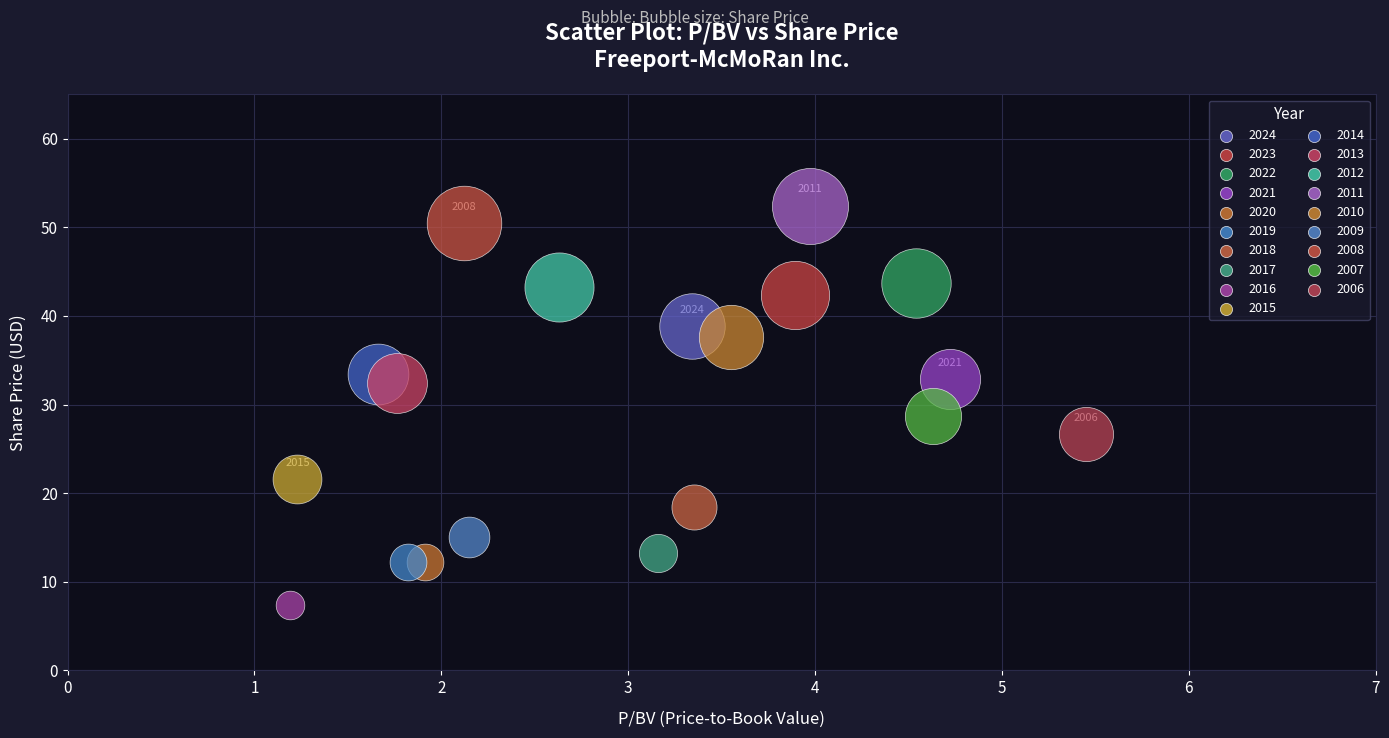

Which series contains the highest Y value?

2011